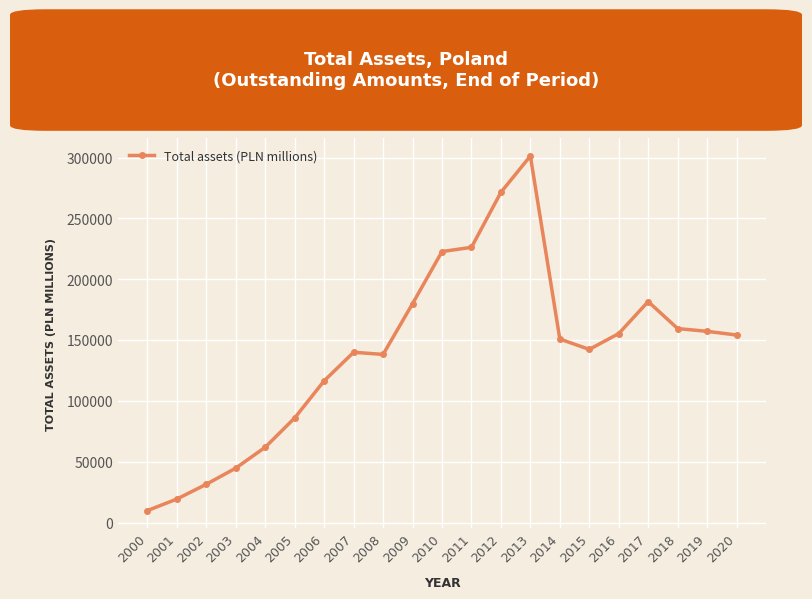

What is the difference between the maximum and minimum values?

291408